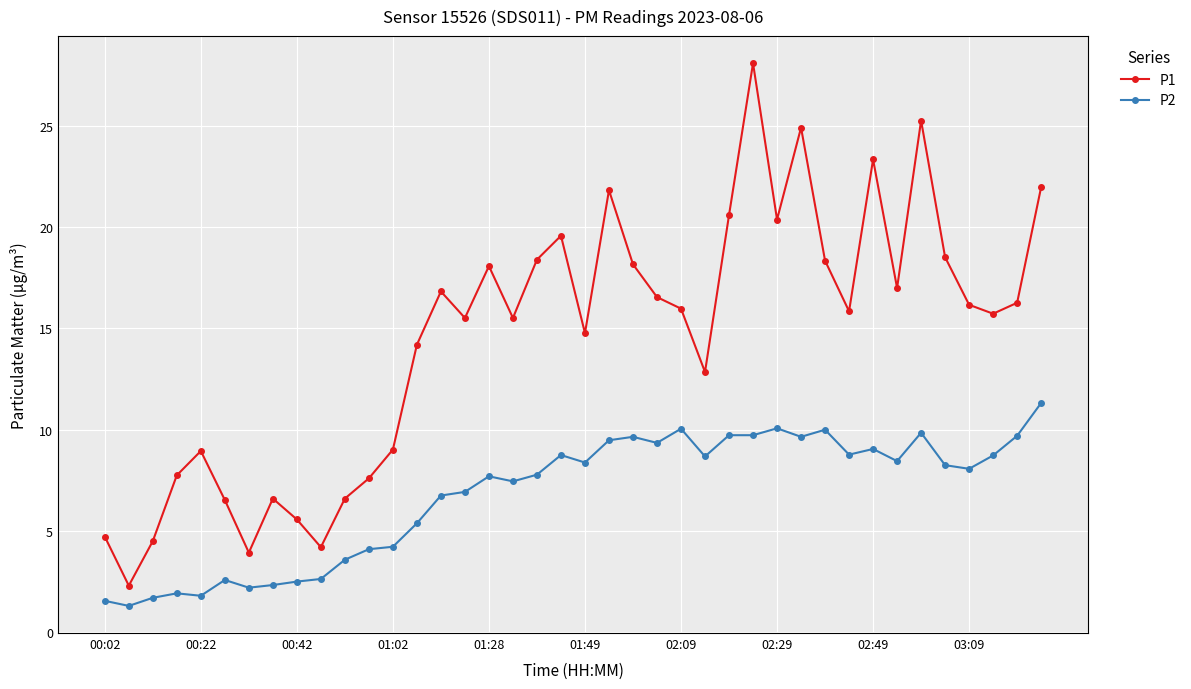

True or false: P1 and P2 intersect in this chart.

False